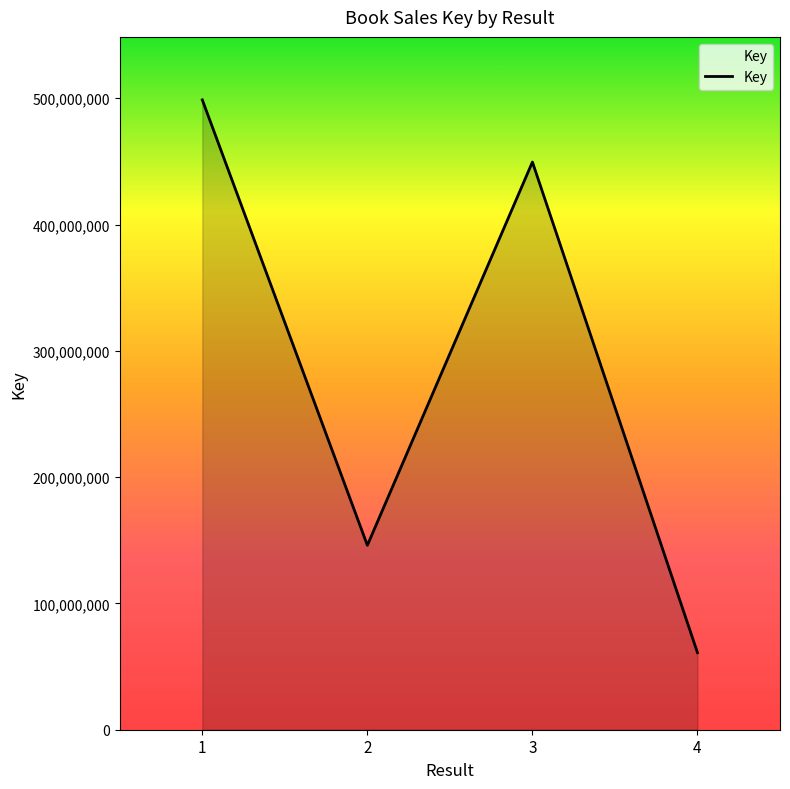

Count the values in the range 146034396 to 498709053.

3